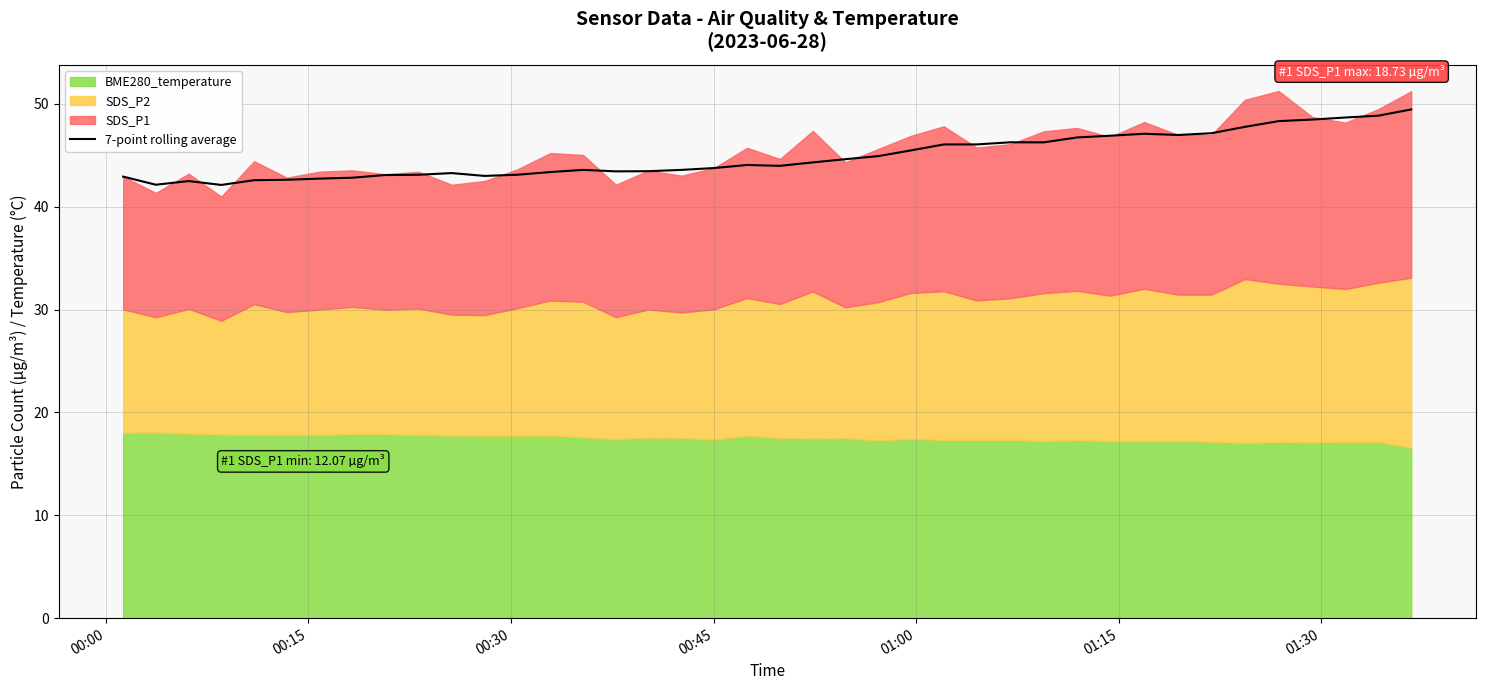

What is the lowest value of the 7-point rolling average series?

42.1